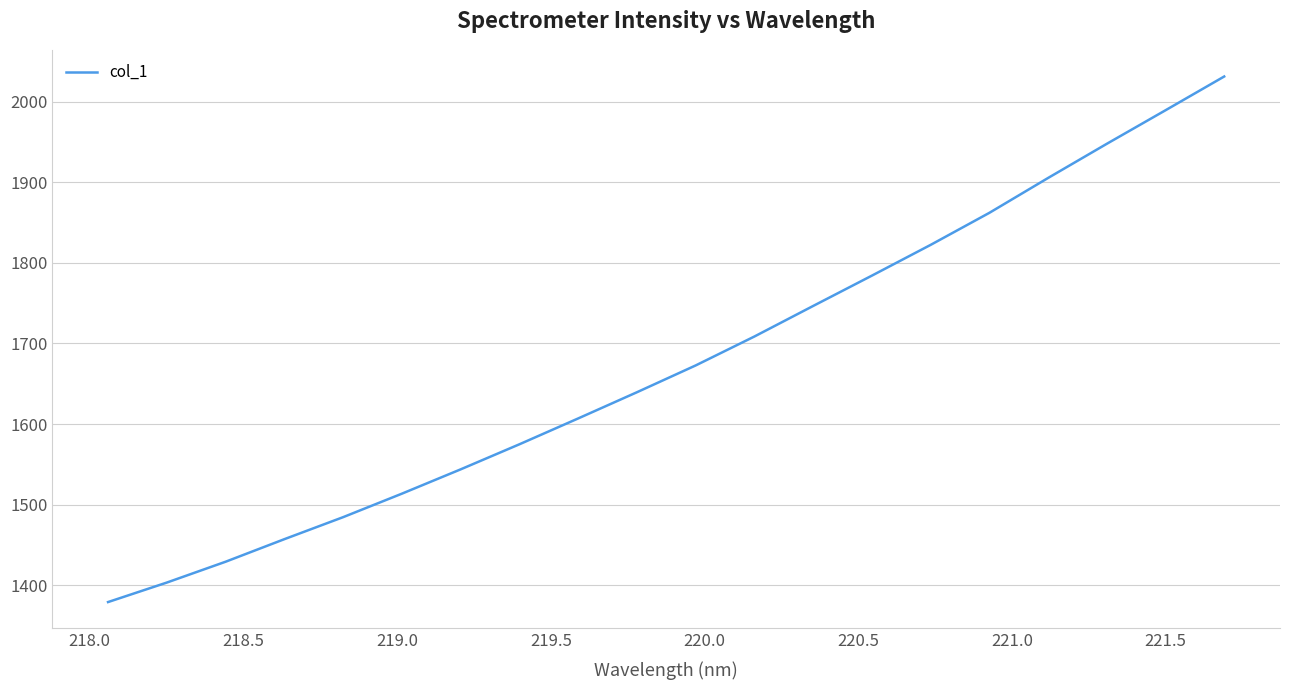

What is the maximum value shown in the chart?

2031.3